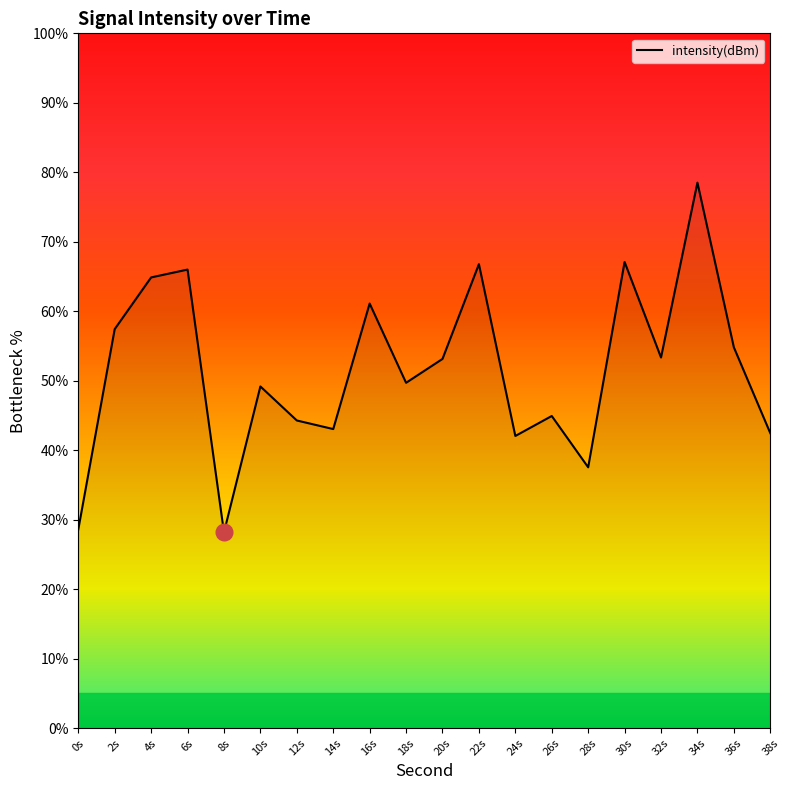

The value at 12s is 44.3. True or false?

True